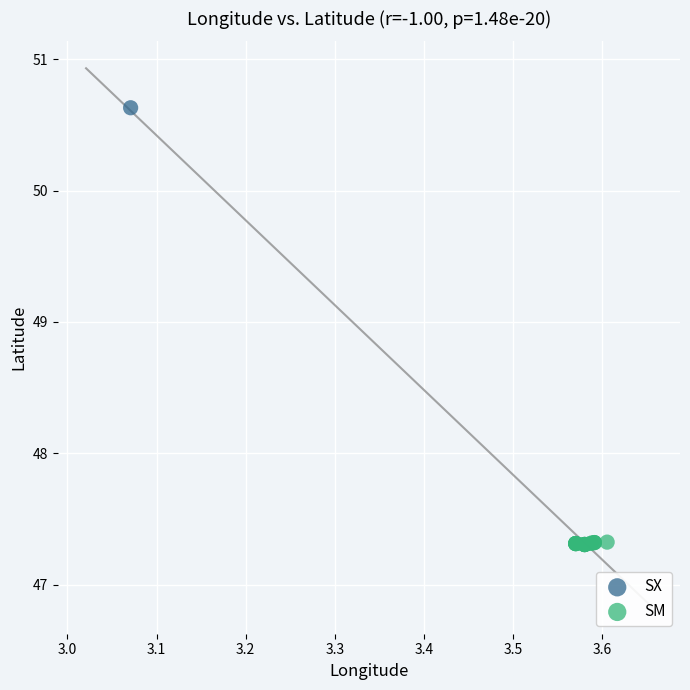

What are all the series names shown in the legend?

SX, SM